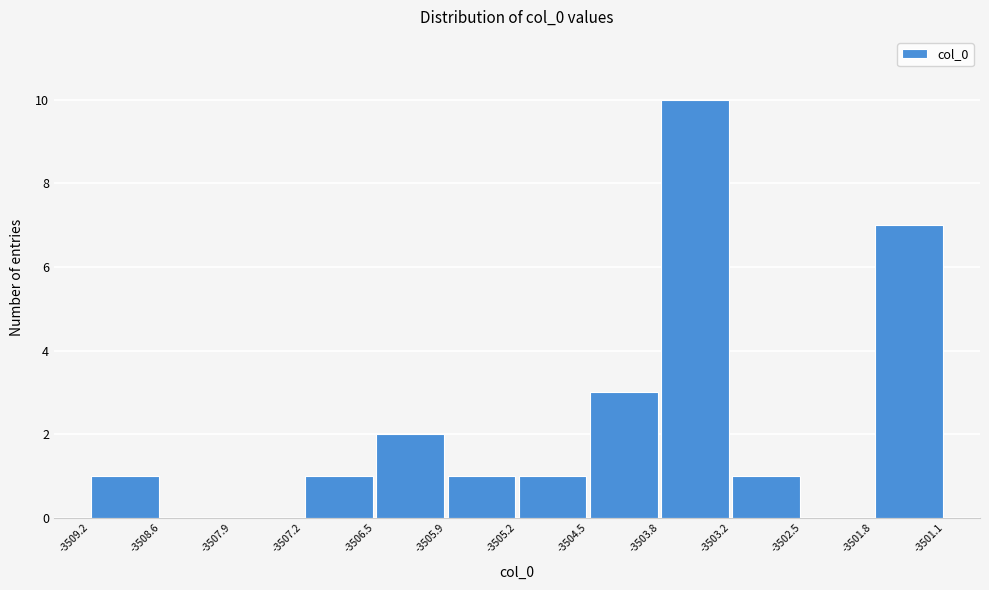

What is the height of the bar covering -3503.2 to -3502.5 on the x-axis? The values are not printed on the chart, so give them approximately, as read against the axis.

1